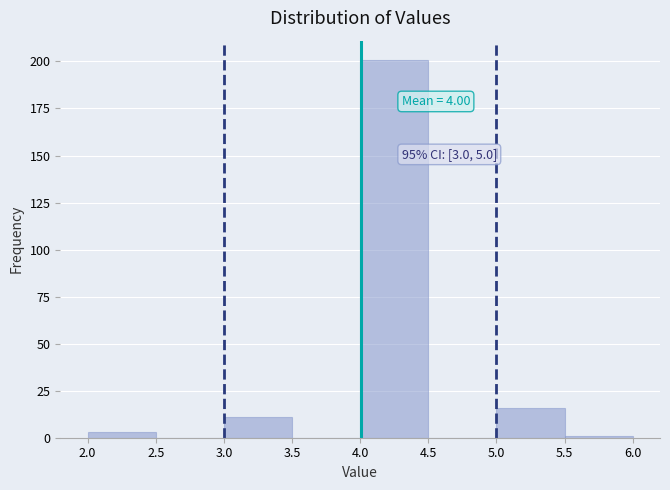

Which range on the x-axis has the tallest bar?

4.0 to 4.5